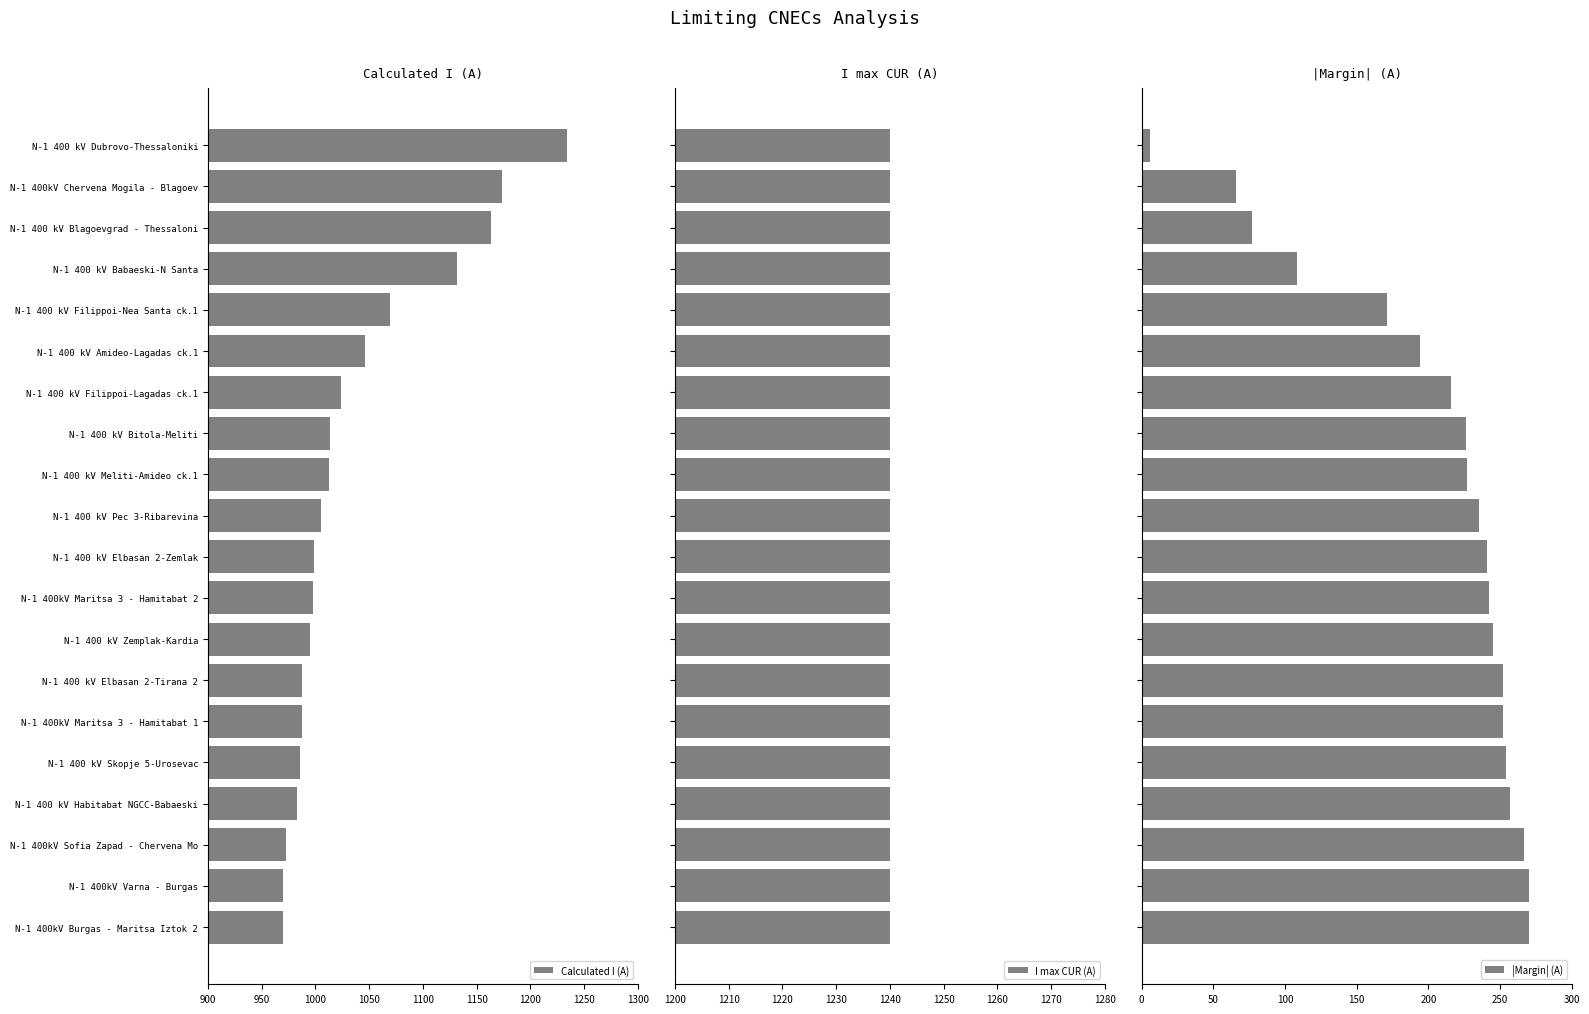

At which label does Calculated I (A) reach its peak?

N-1 400 kV Dubrovo-Thessaloniki